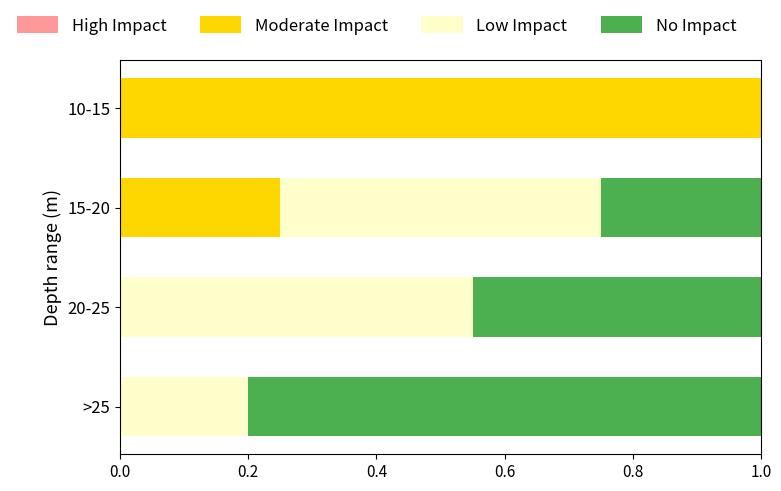

True or false: Moderate Impact has a value of 0.5 at 10-15.

False